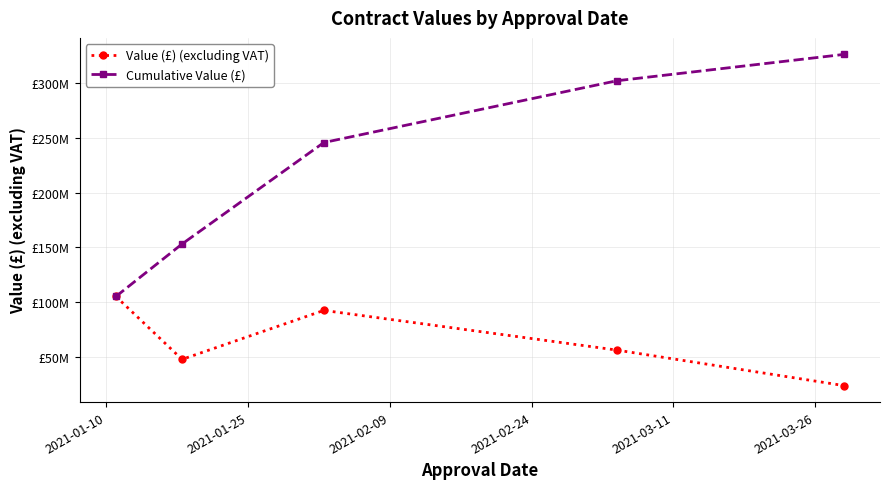

Is this an area chart (filled region under the line)?

No